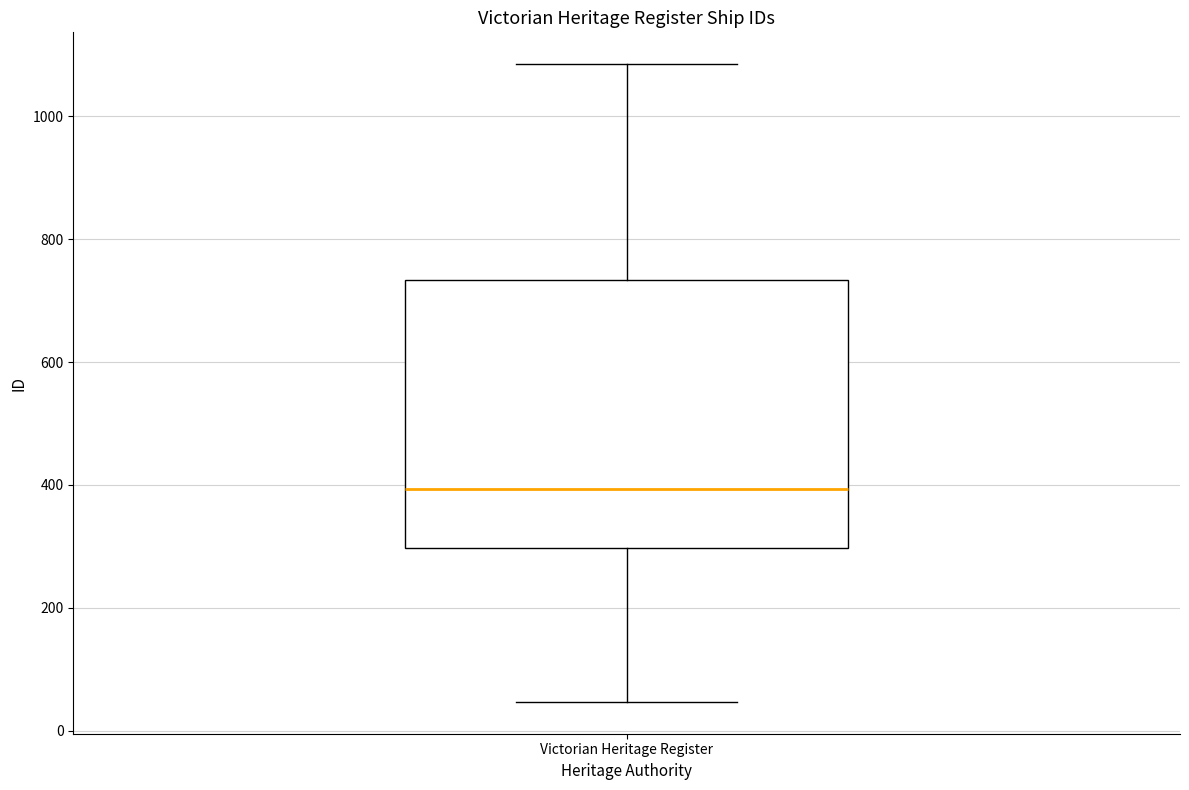

Read this box plot against the y-axis: the position of the median line, the range covered by the box, and the ends of both whiskers. The values are not printed on the chart, so give them approximately, as read against the axis.

median 400, box 300 to 740, whiskers 40 to 1080